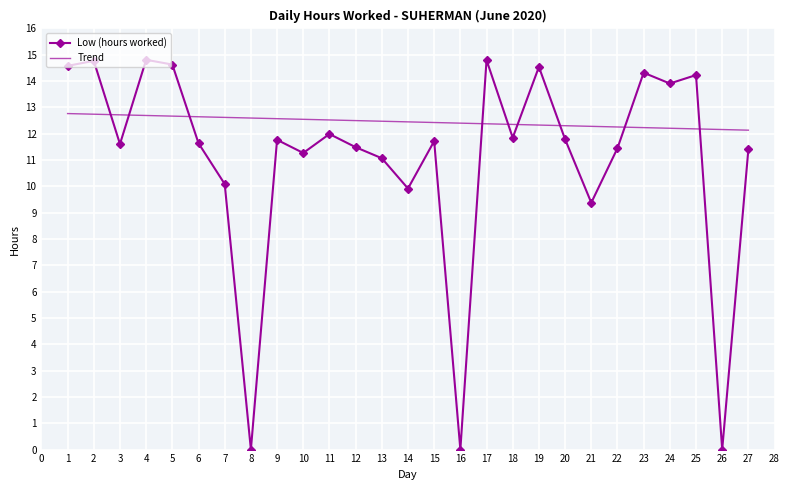

How many series are shown in this chart?

2